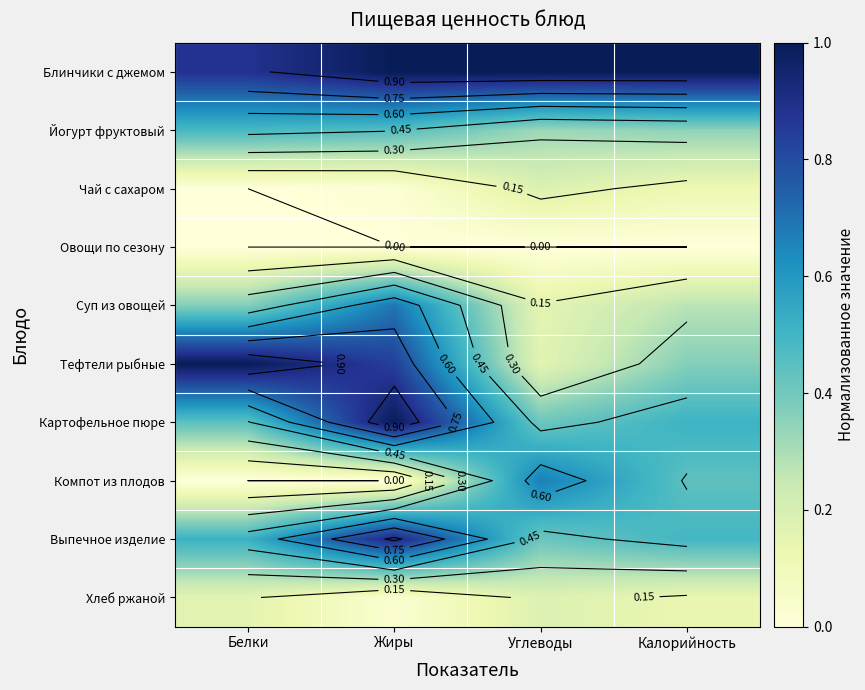

What is the difference between the maximum and second lowest values in the Тефтели рыбные series?

0.6